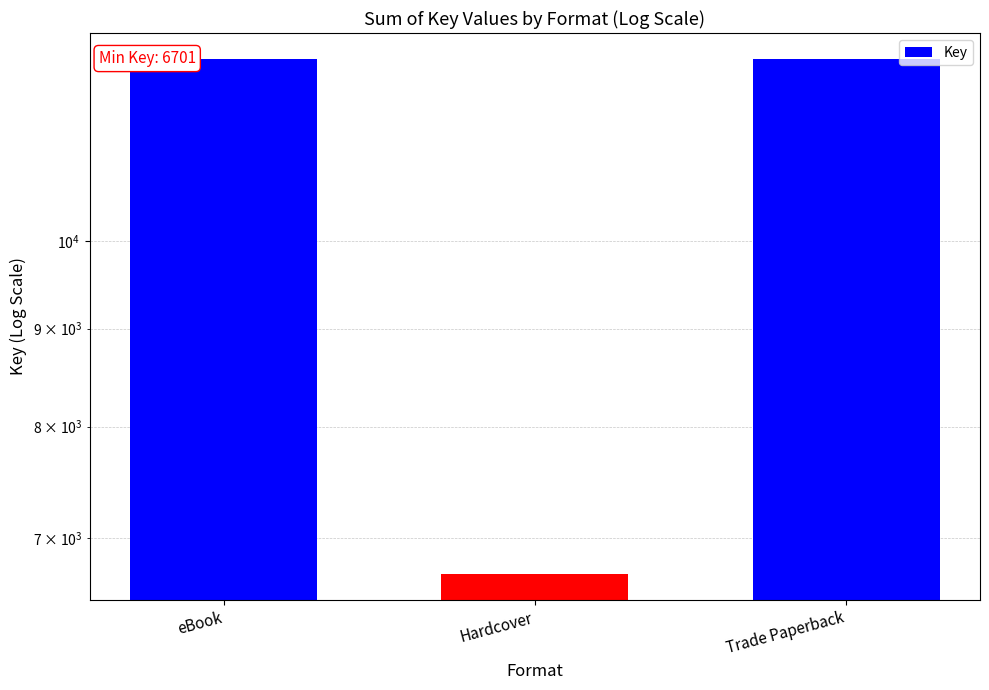

What is the difference between the maximum and minimum values?

5744